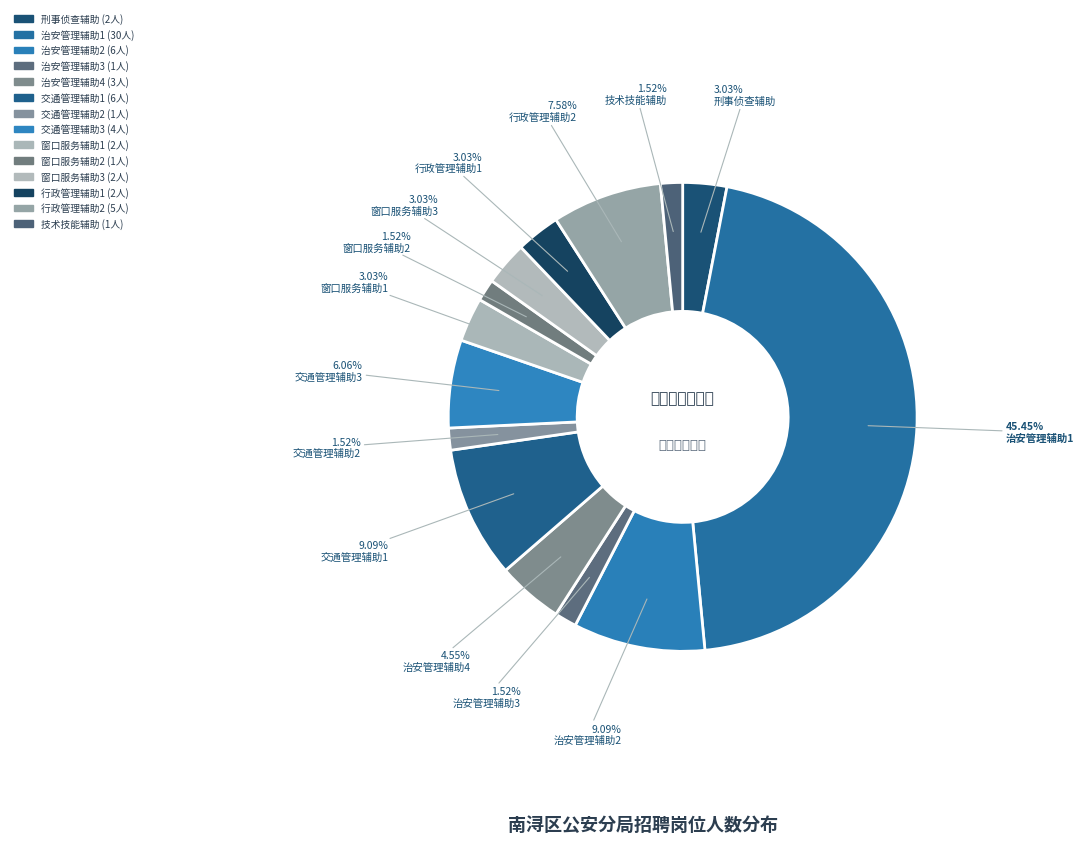

Rank the categories by value from lowest to highest.

治安管理辅助3, 交通管理辅助2, 窗口服务辅助2, 技术技能辅助, 刑事侦查辅助, 窗口服务辅助1, 窗口服务辅助3, 行政管理辅助1, 治安管理辅助4, 交通管理辅助3, 行政管理辅助2, 治安管理辅助2, 交通管理辅助1, 治安管理辅助1